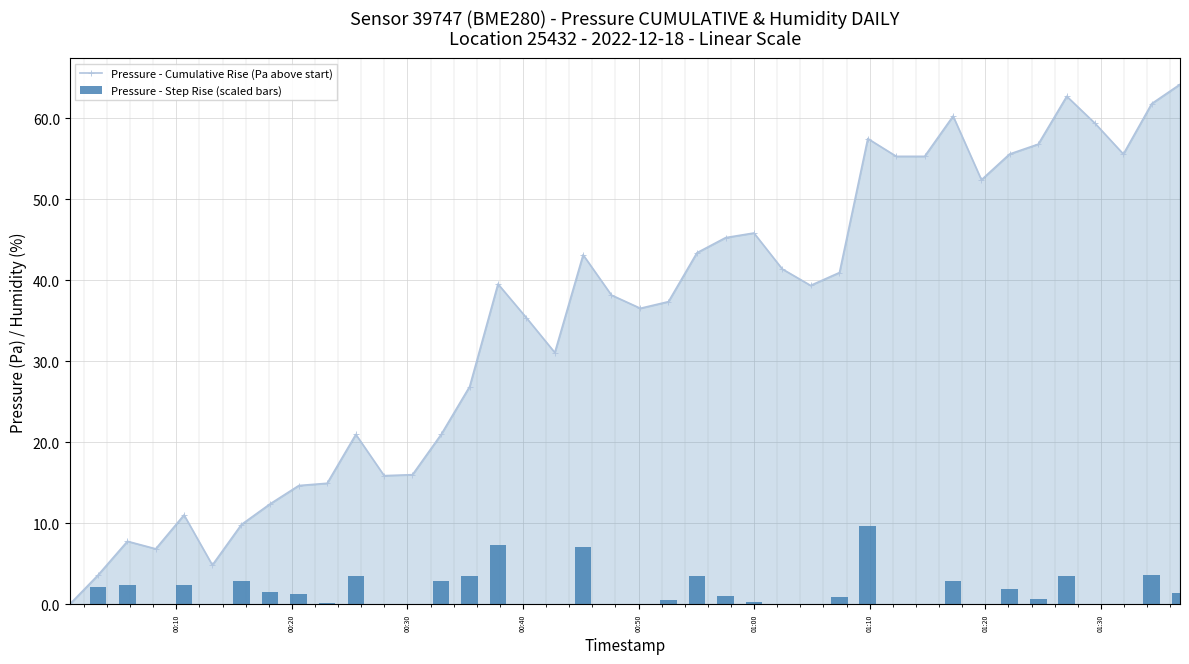

What is the maximum value for Pressure - Step Rise (scaled bars)?

9.6